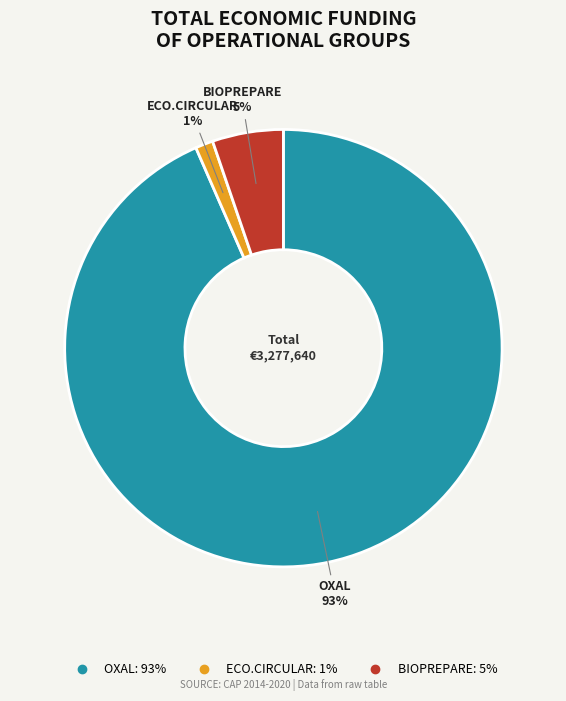

Is there a majority slice in this chart?

Yes